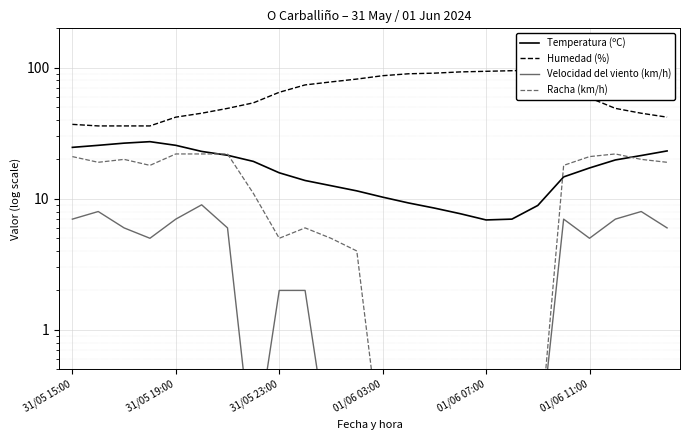

List the series in order of their peak value, lowest first.

Velocidad del viento (km/h), Racha (km/h), Temperatura (ºC), Humedad (%)